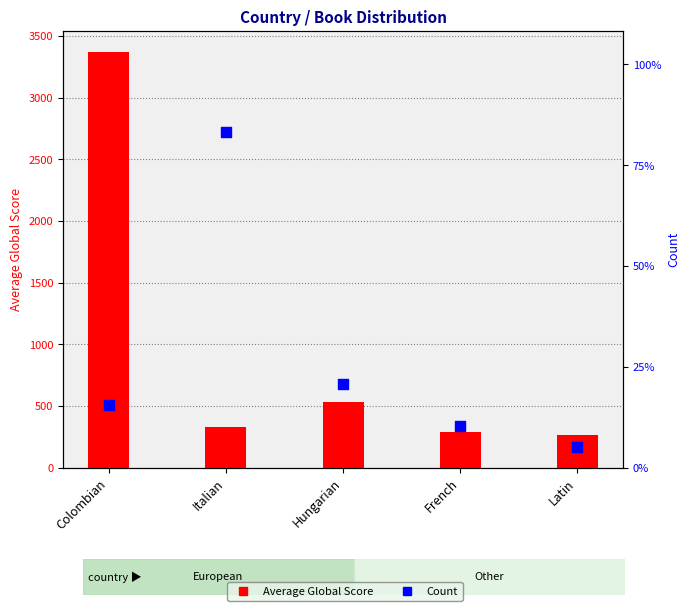

What is the total value across all series at Latin?

266.2